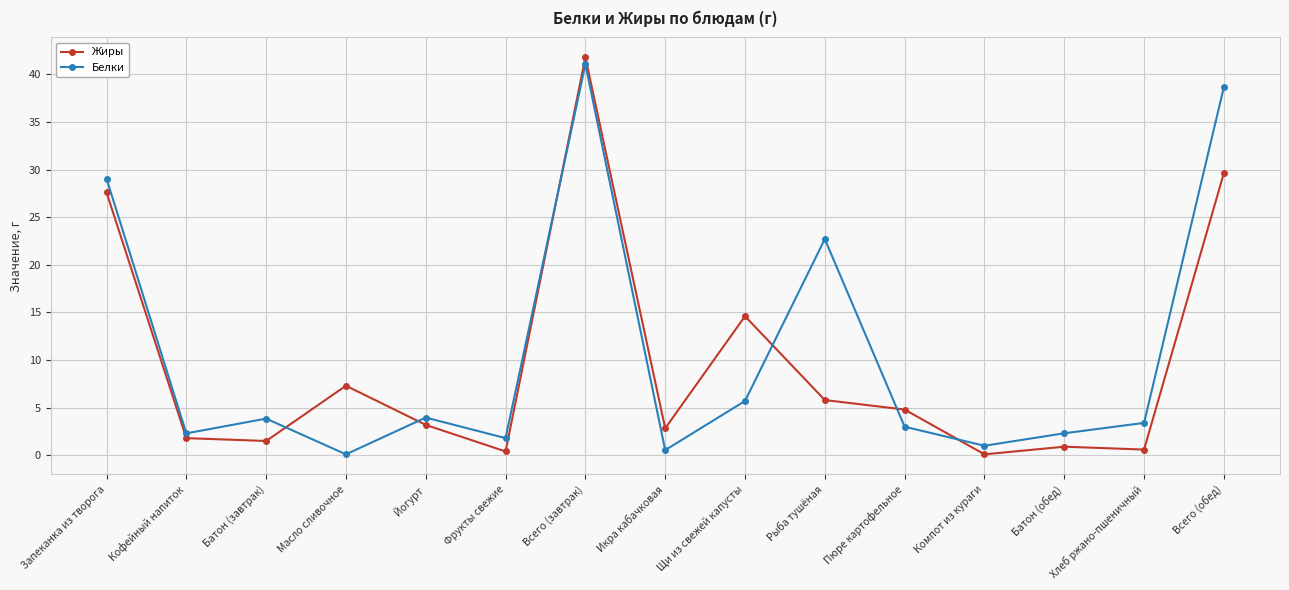

Which series has the largest range (max minus min)?

Жиры